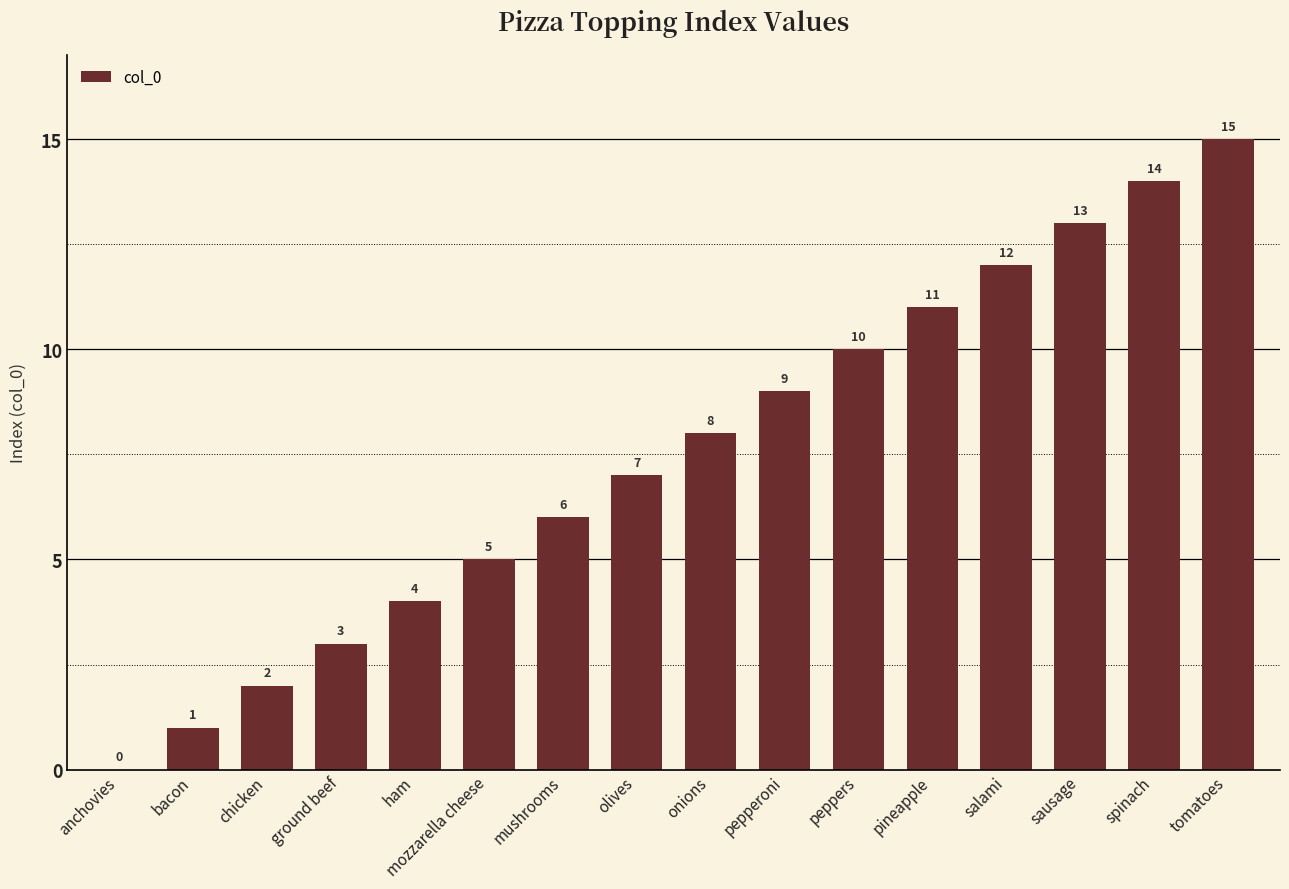

What is the sum of the values at sausage and anchovies?

13